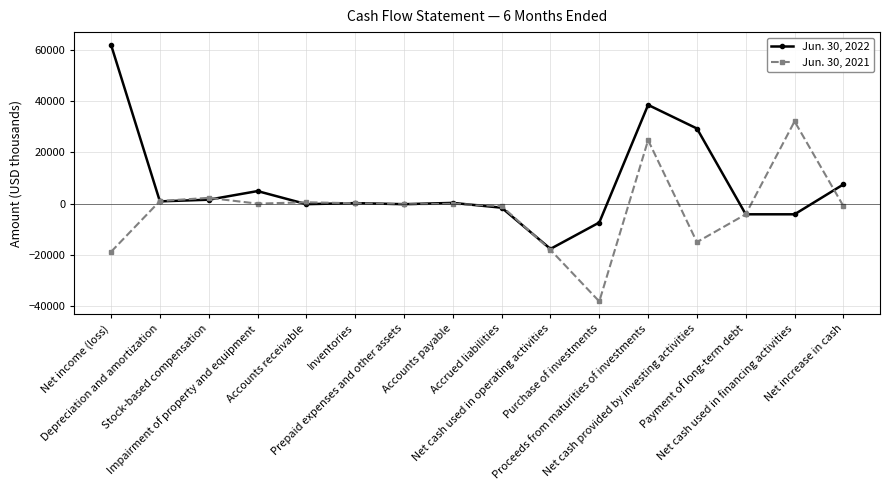

Which series has the largest total across all categories?

Jun. 30, 2022